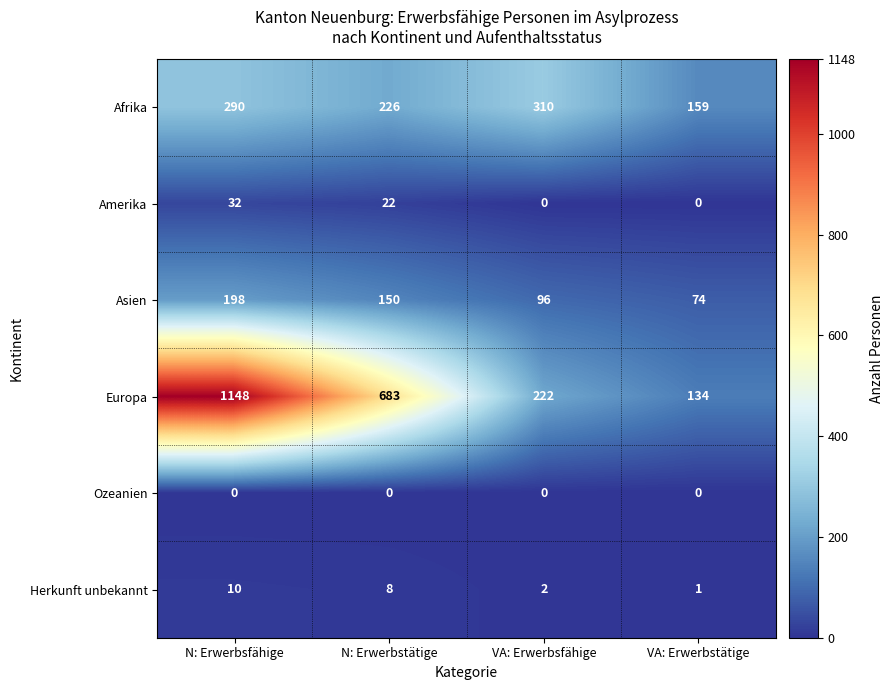

The Amerika series shows 0 at VA: Erwerbsfähige. True or false?

True